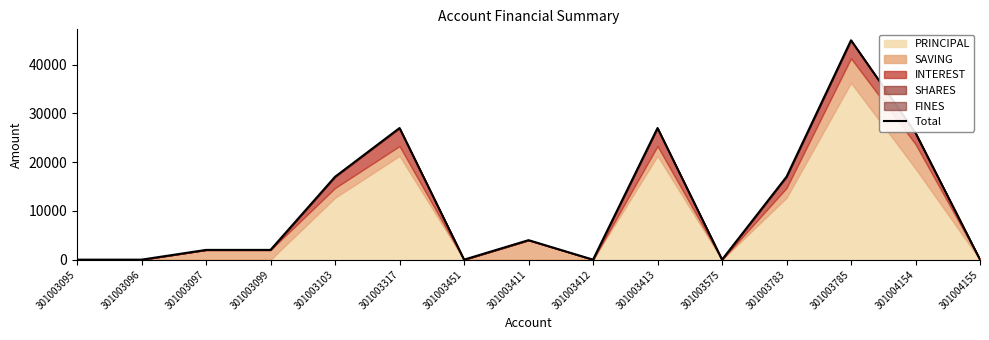

Is it true that the value at 301003785 is 45000?

True